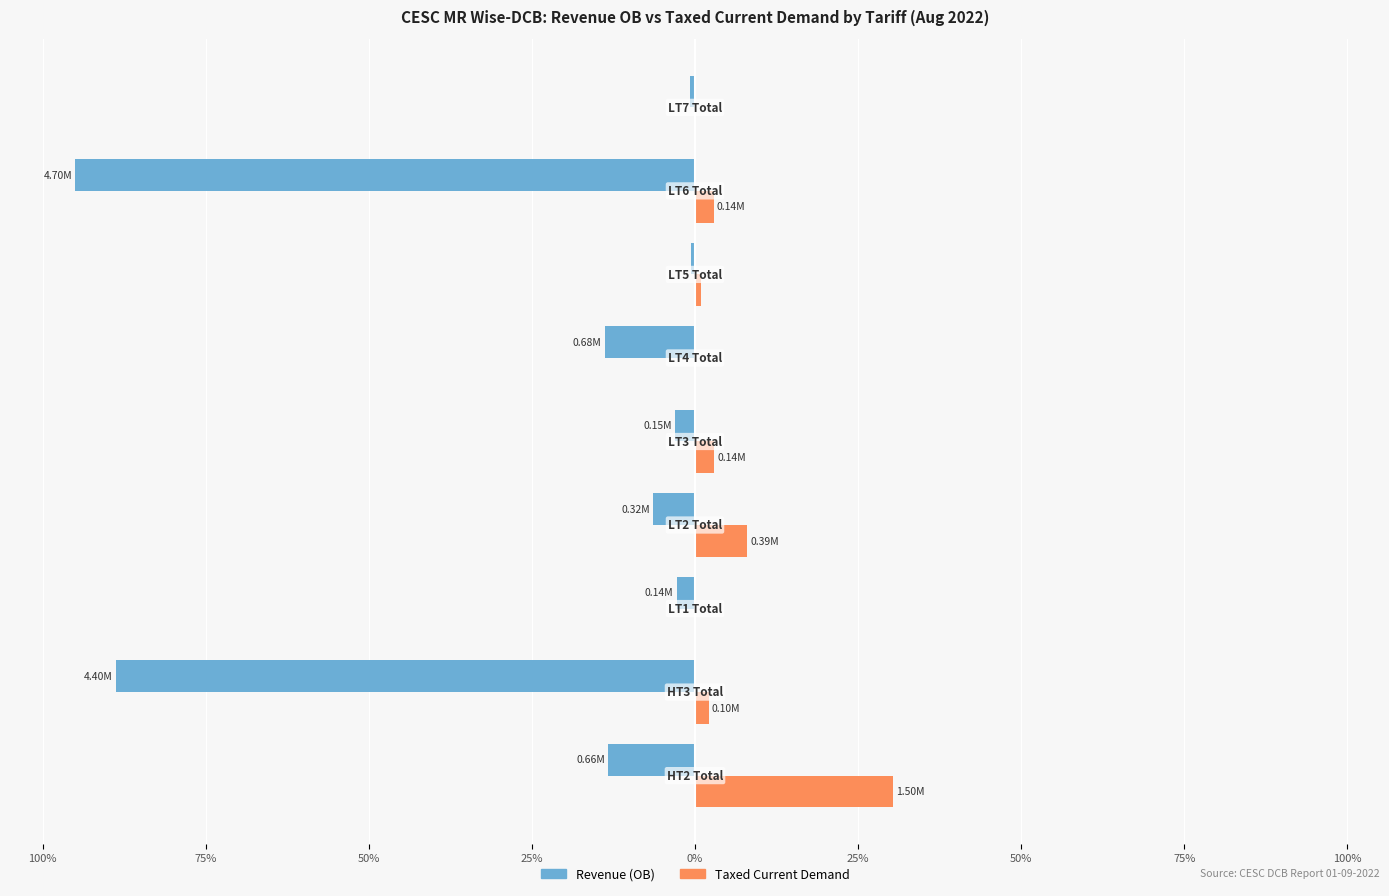

List the series in order of their overall mean, lowest first.

Revenue (OB), Taxed Current Demand